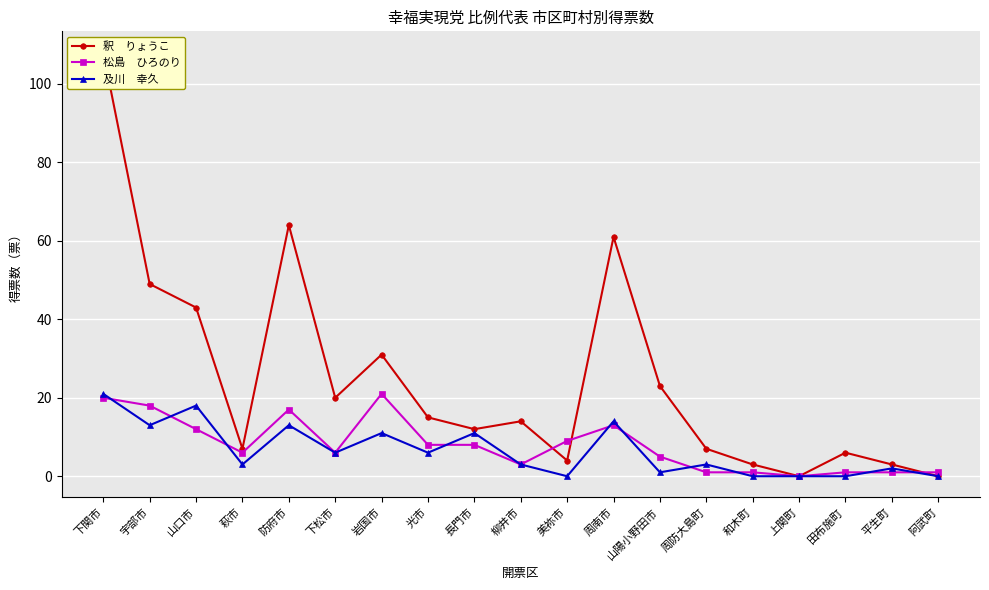

How many distinct data groups are displayed?

3